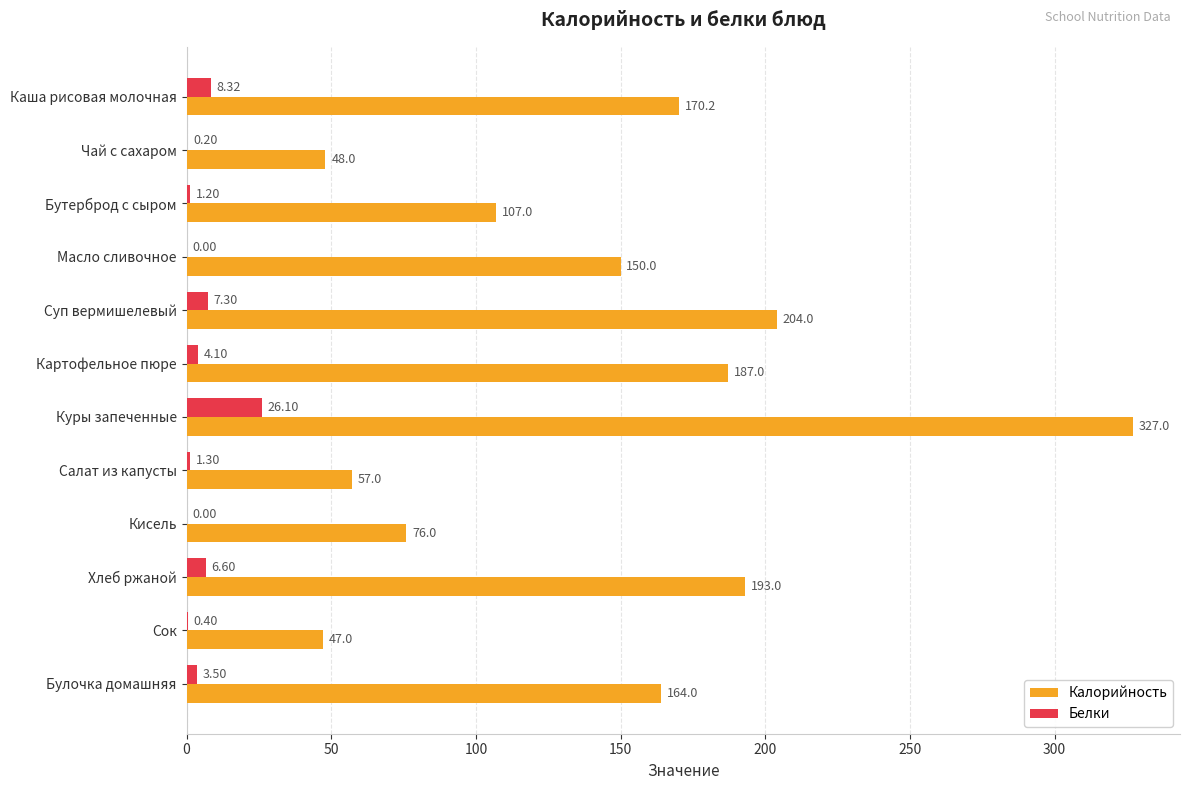

What is the sum of all Калорийность values?

1730.2